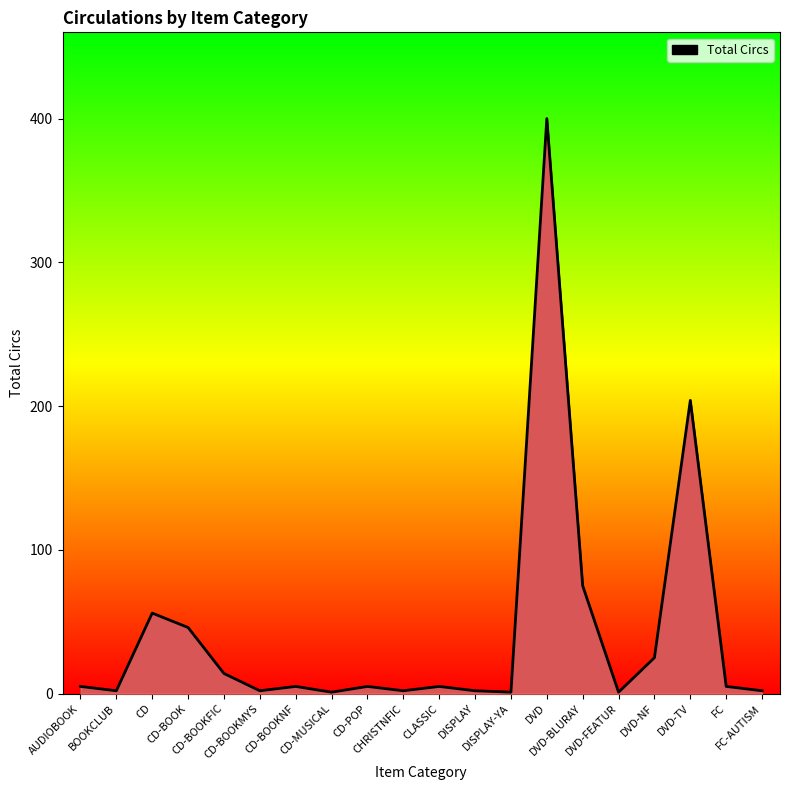

What is the sum of the values at DVD-FEATUR and CD?

57